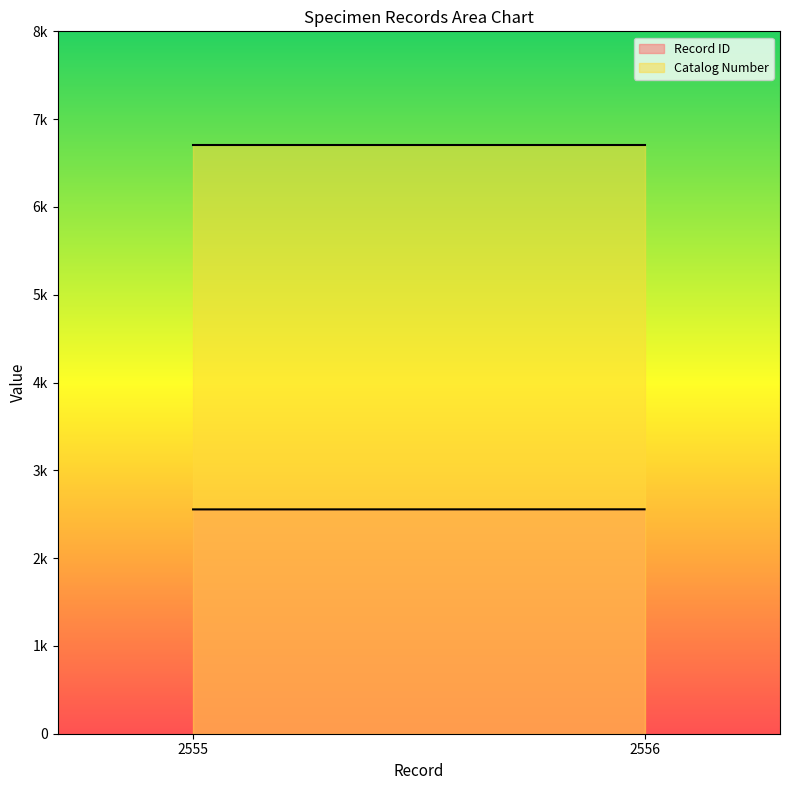

Is it true that Catalog Number equals 6710 at 2556?

True